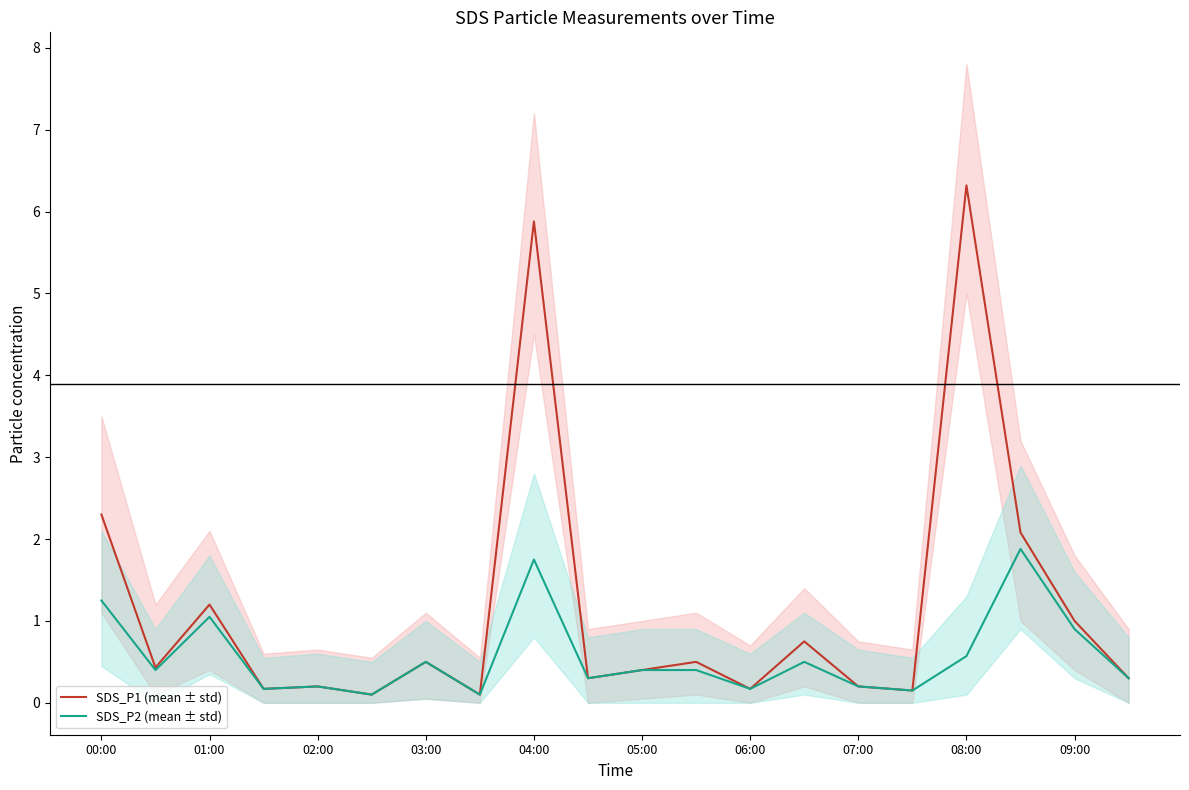

At how many categories does at least one series exceed 0?

20